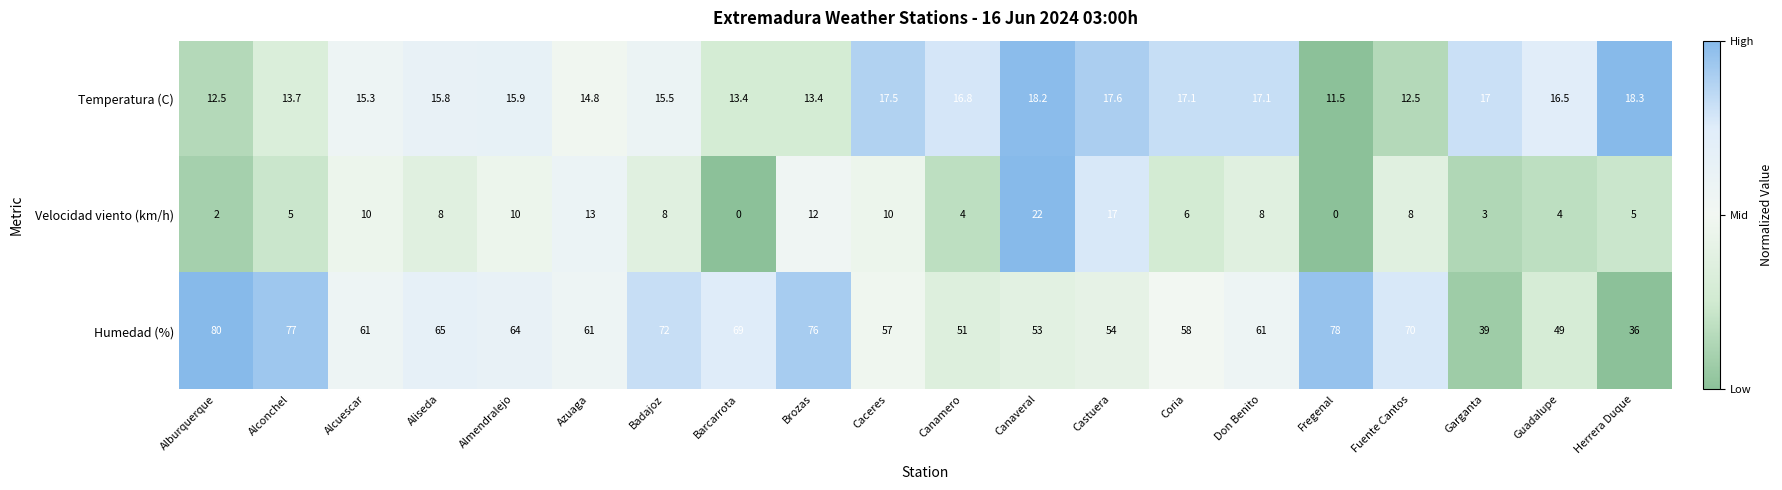

Count the number of categories in the chart.

20